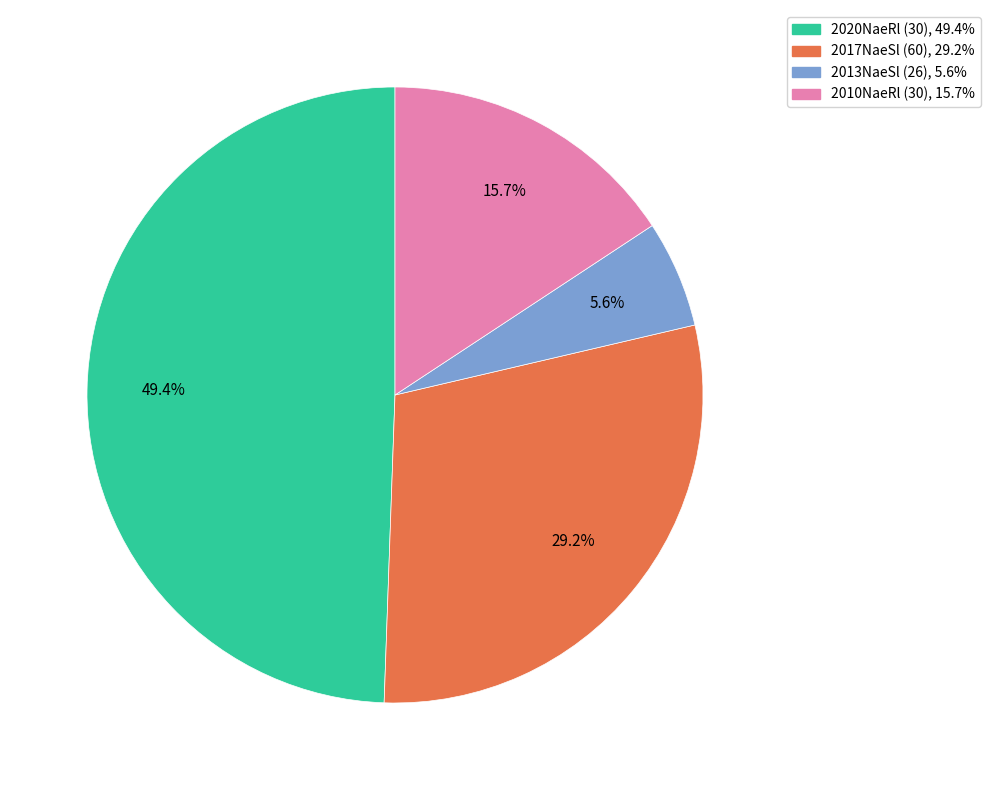

Count the number of slices in the pie.

4